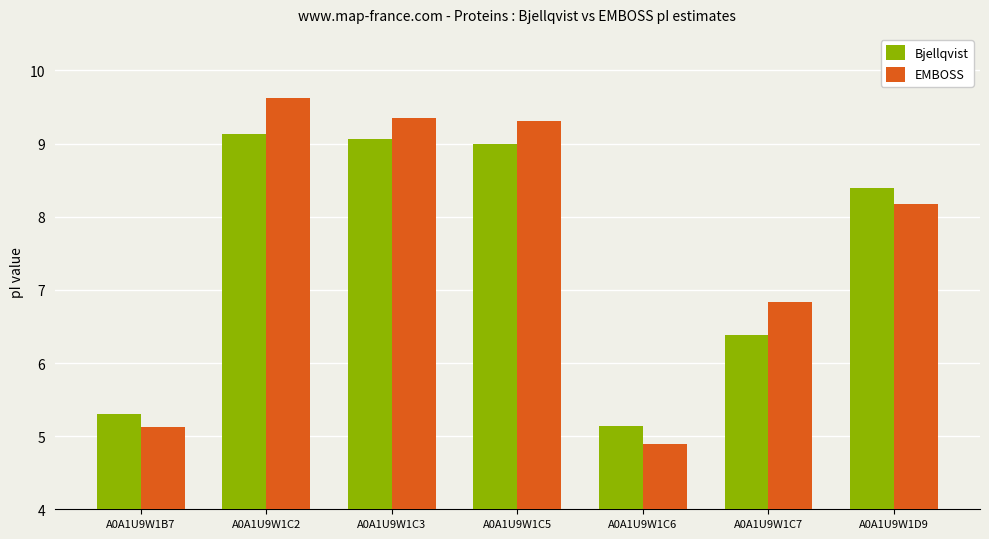

Reading right to left, extract all data points from this chart.

Bjellqvist: 8.4	6.4	5.1	9.0	9.1	9.1	5.3
EMBOSS: 8.2	6.8	4.9	9.3	9.4	9.6	5.1